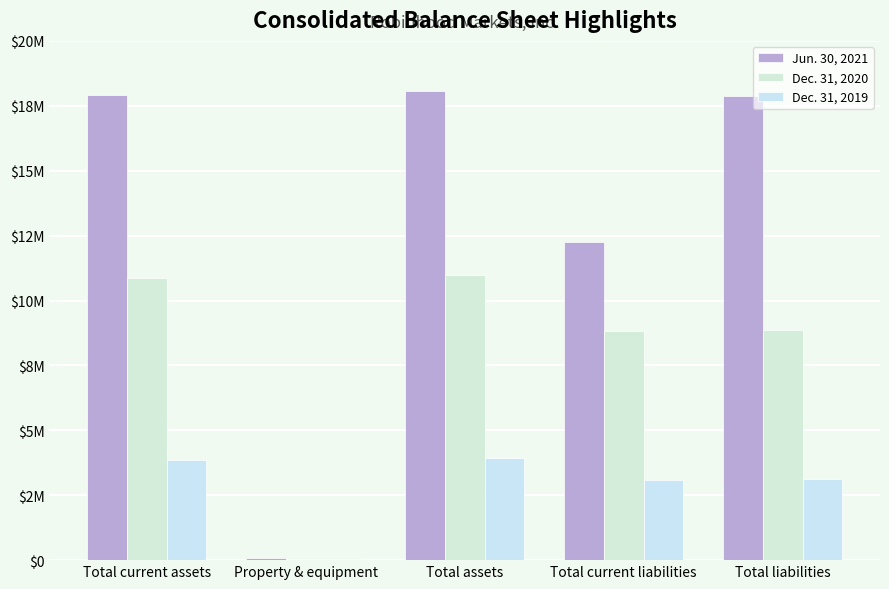

Are the bars horizontal?

No